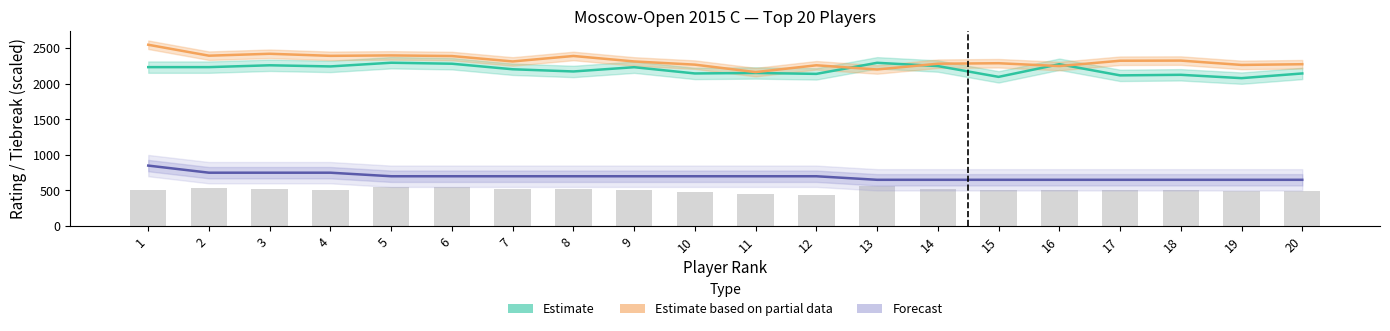

How many groups of bars are there?

20